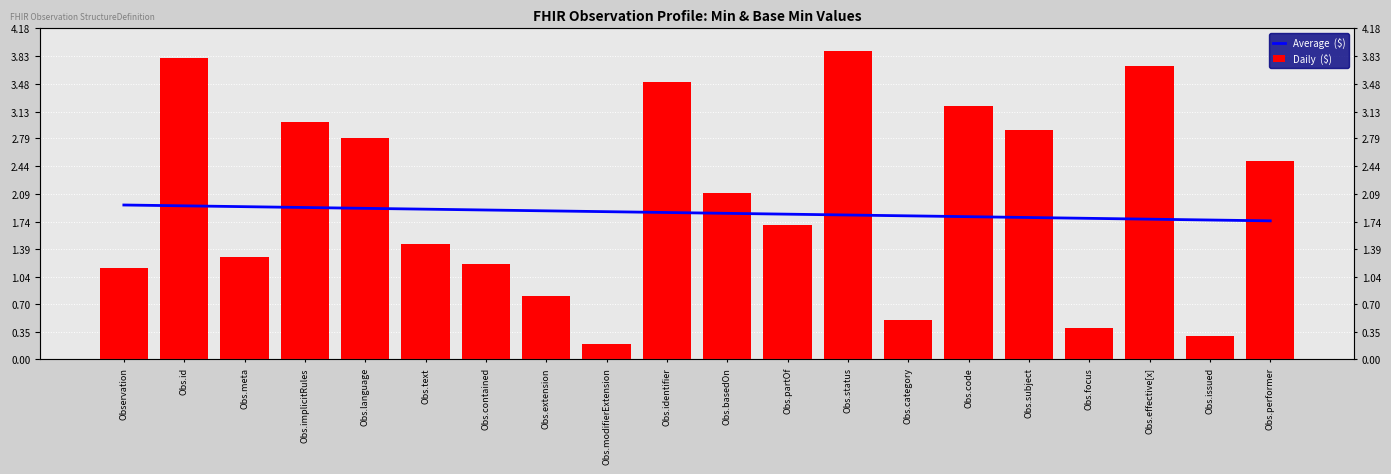

Is it true that Average  ($) equals 3.0 at Obs.performer?

False